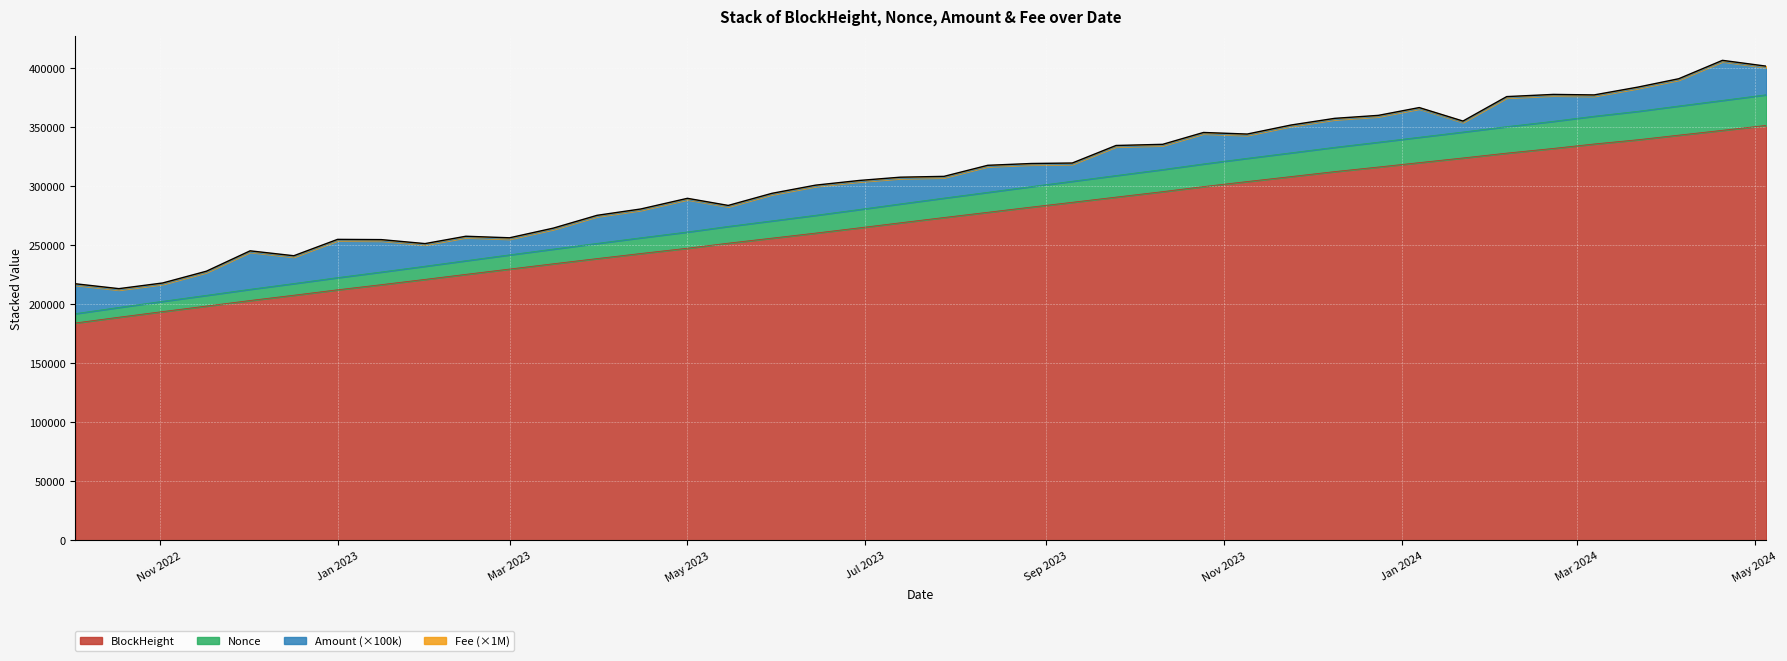

Is it true that Nonce equals 210576 at 2023-09-25?

False